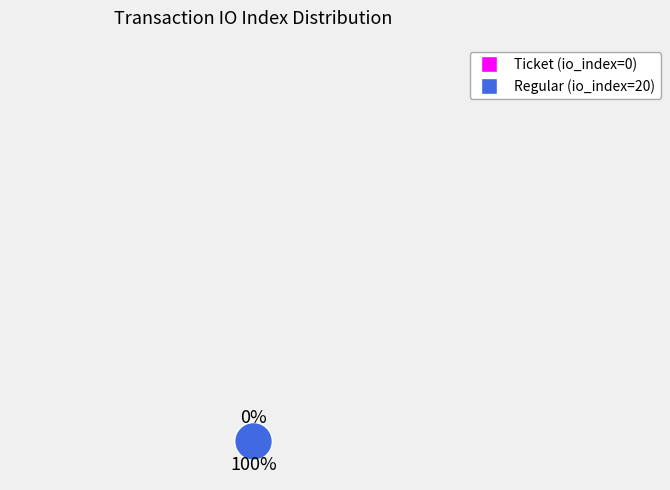

Which category has the biggest portion of the pie?

Regular (io_index=20)